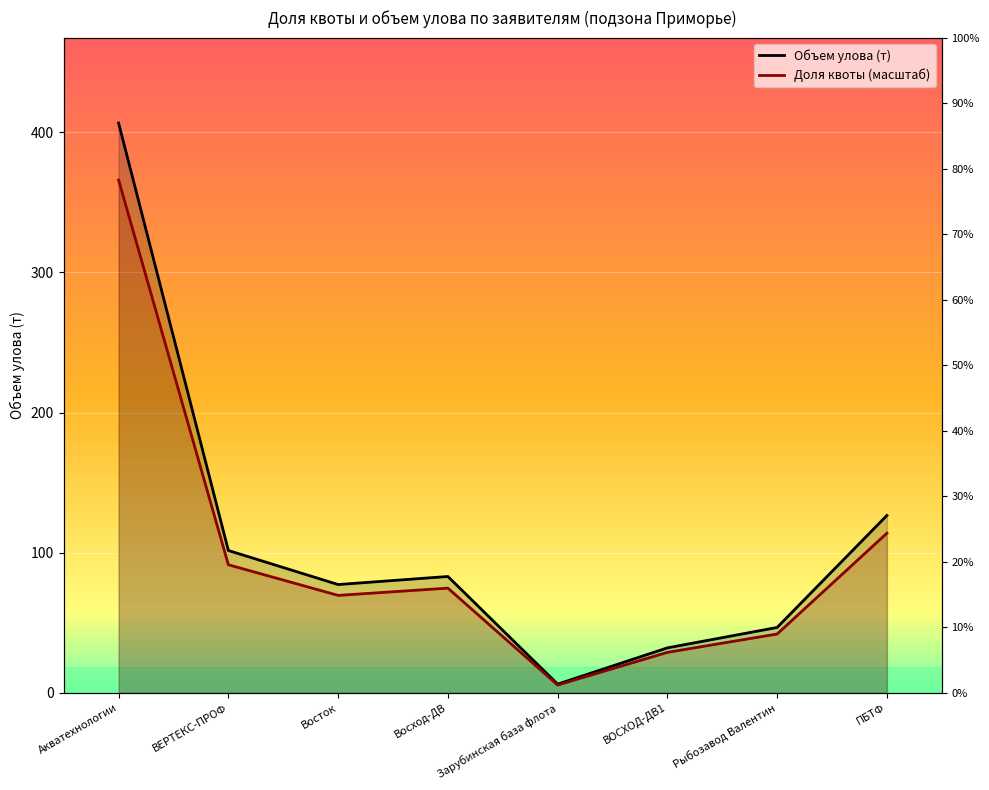

At how many categories does at least one series exceed 229?

1